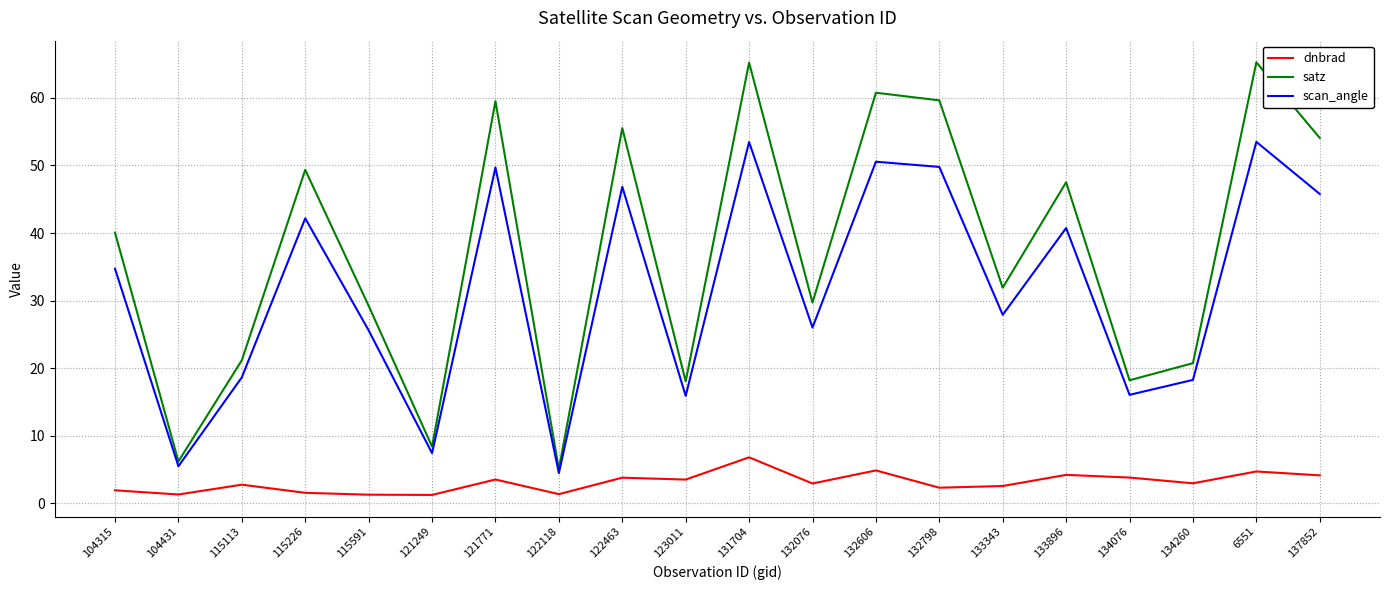

Rank the series at 134076 from highest to lowest value.

satz, scan_angle, dnbrad